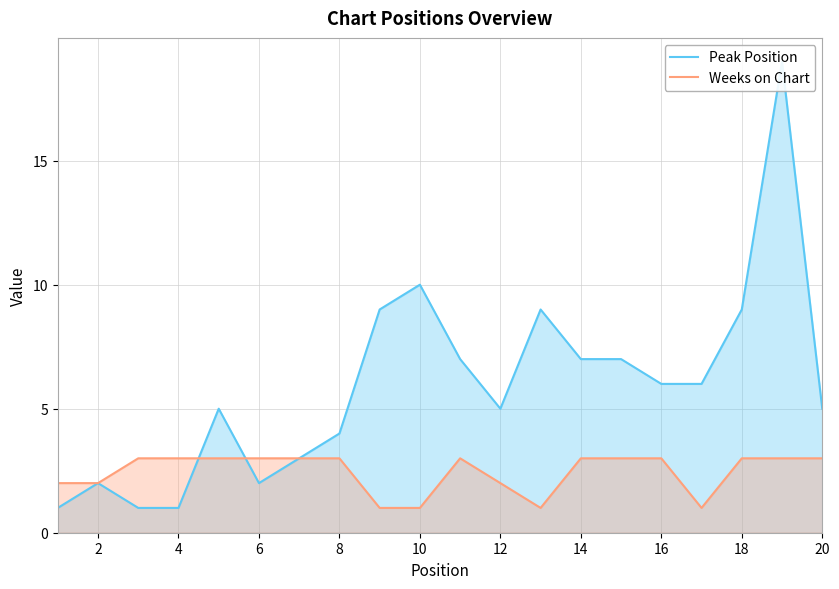

What is the highest value of the Weeks on Chart series?

3